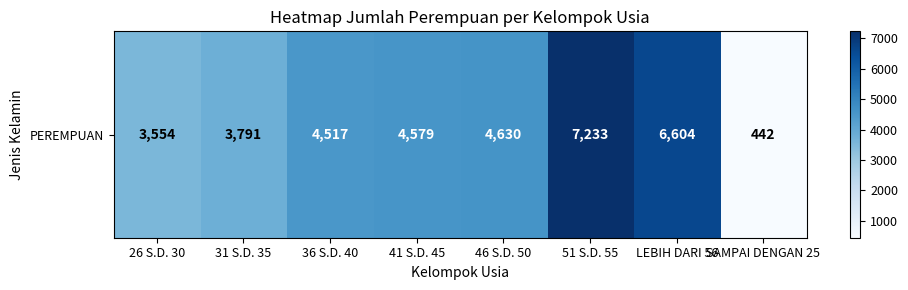

What is the sum of all values?

35350